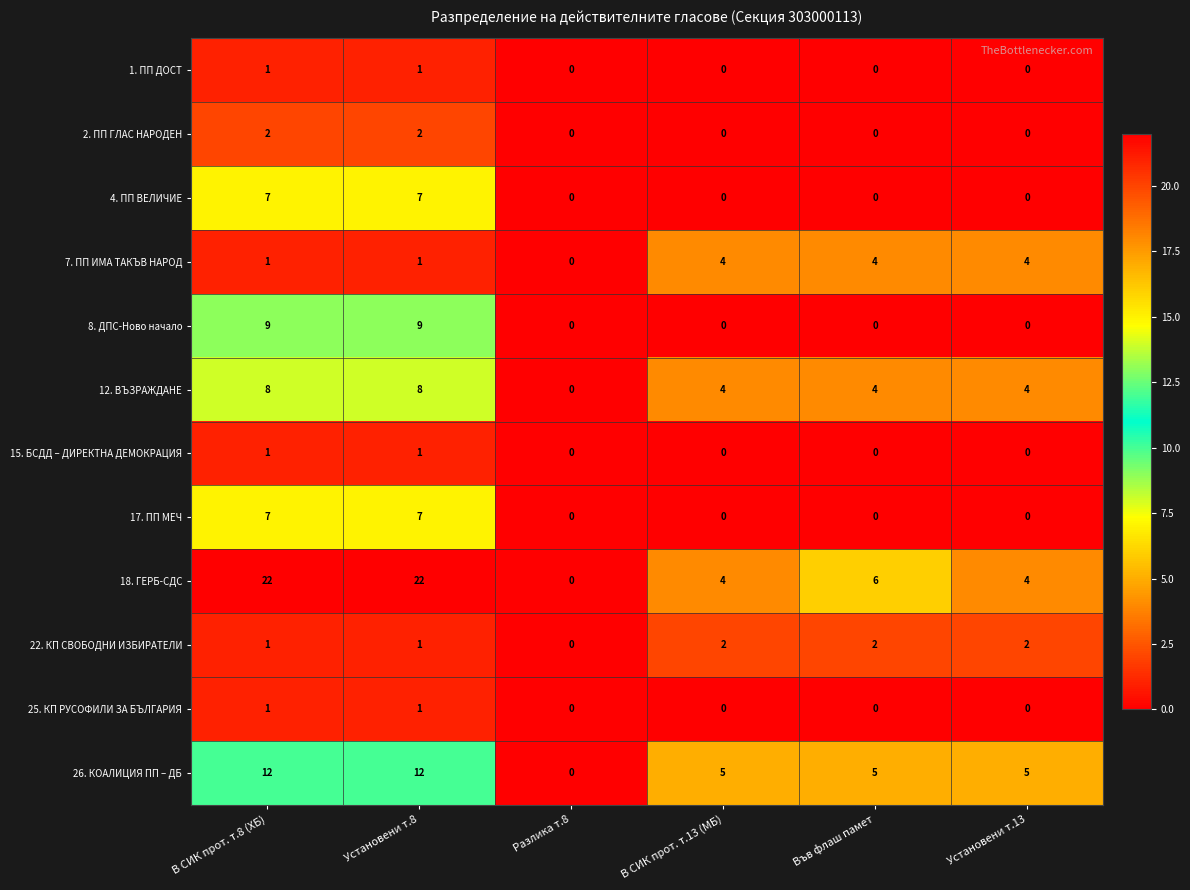

At how many categories does at least one series exceed 7?

2